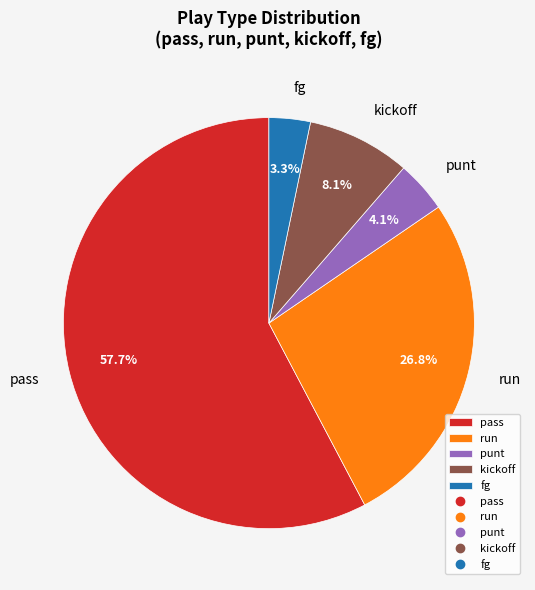

What percentage is the fg slice, to the nearest percent?

3%